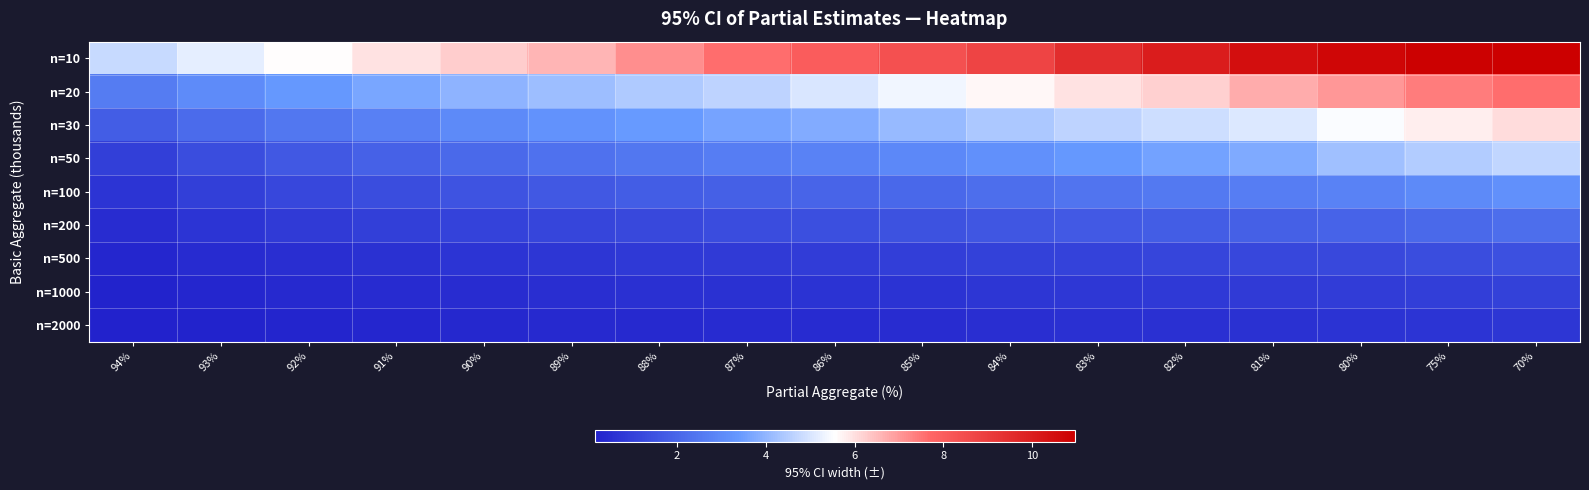

Which series has the largest range (max minus min)?

n=10